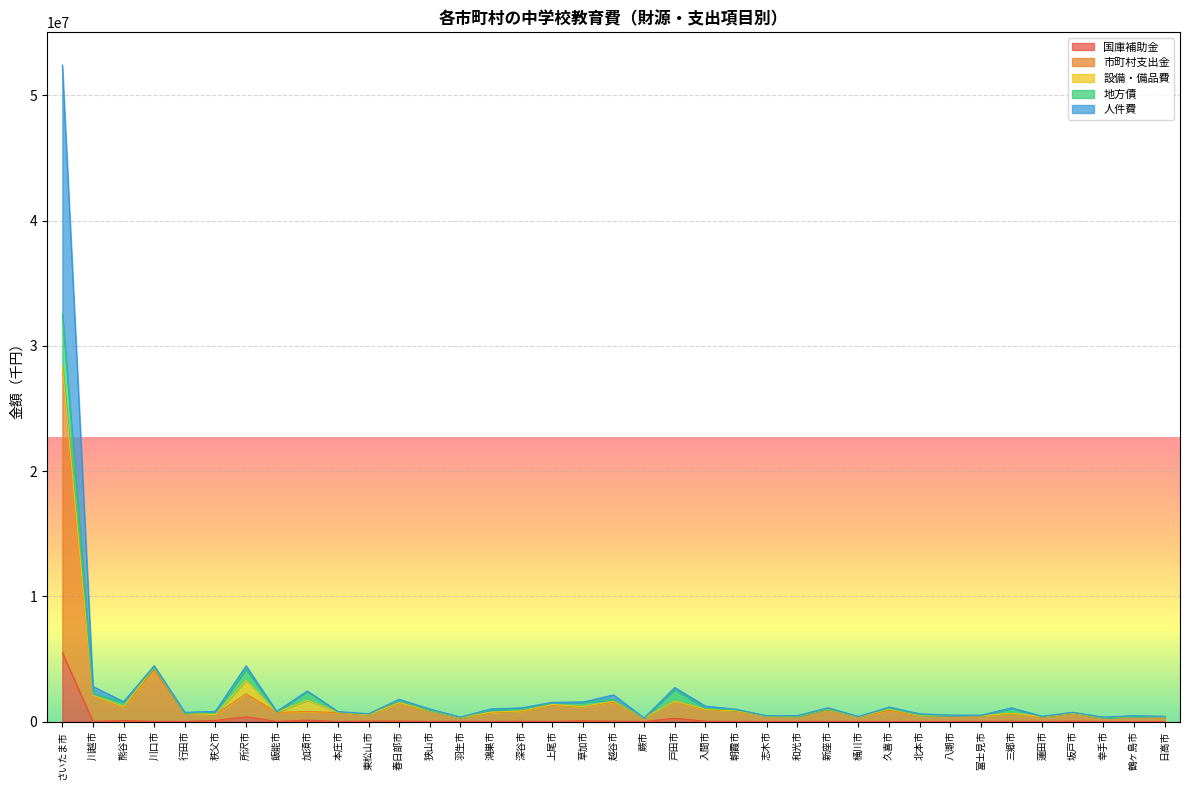

The value of 国庫補助金 at 和光市 is 548. True or false?

True